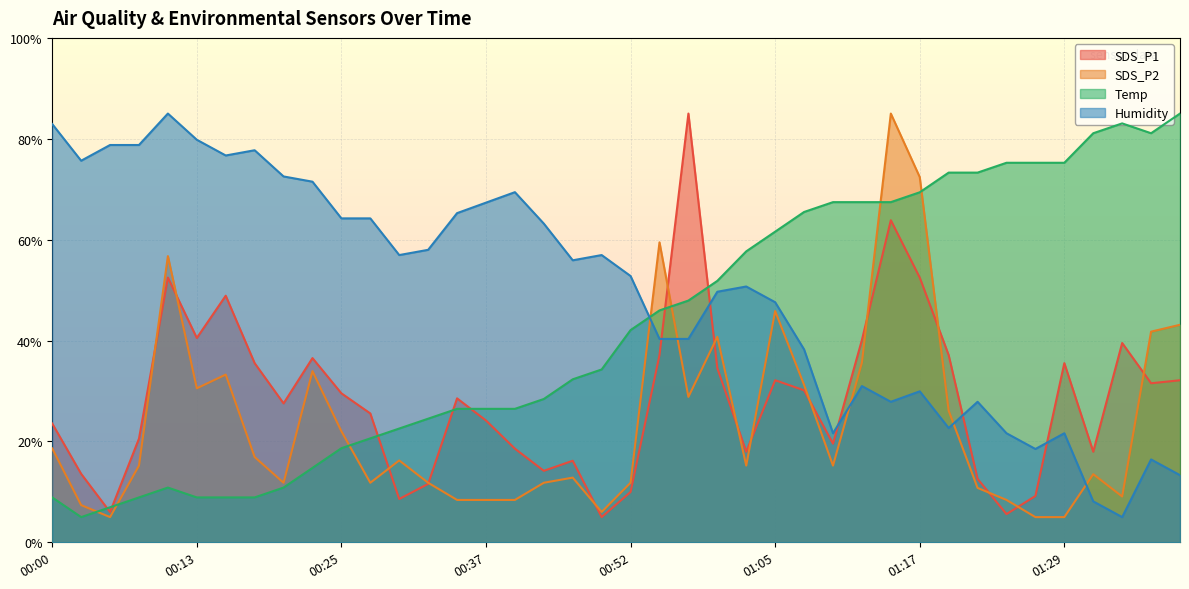

In Temp, how many points are higher than both neighbors (excluding endpoints)?

2